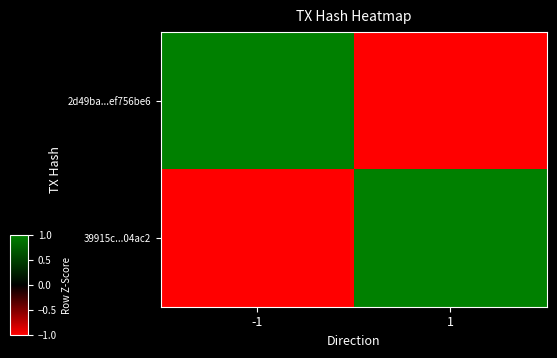

At how many categories does at least one series exceed 0?

2